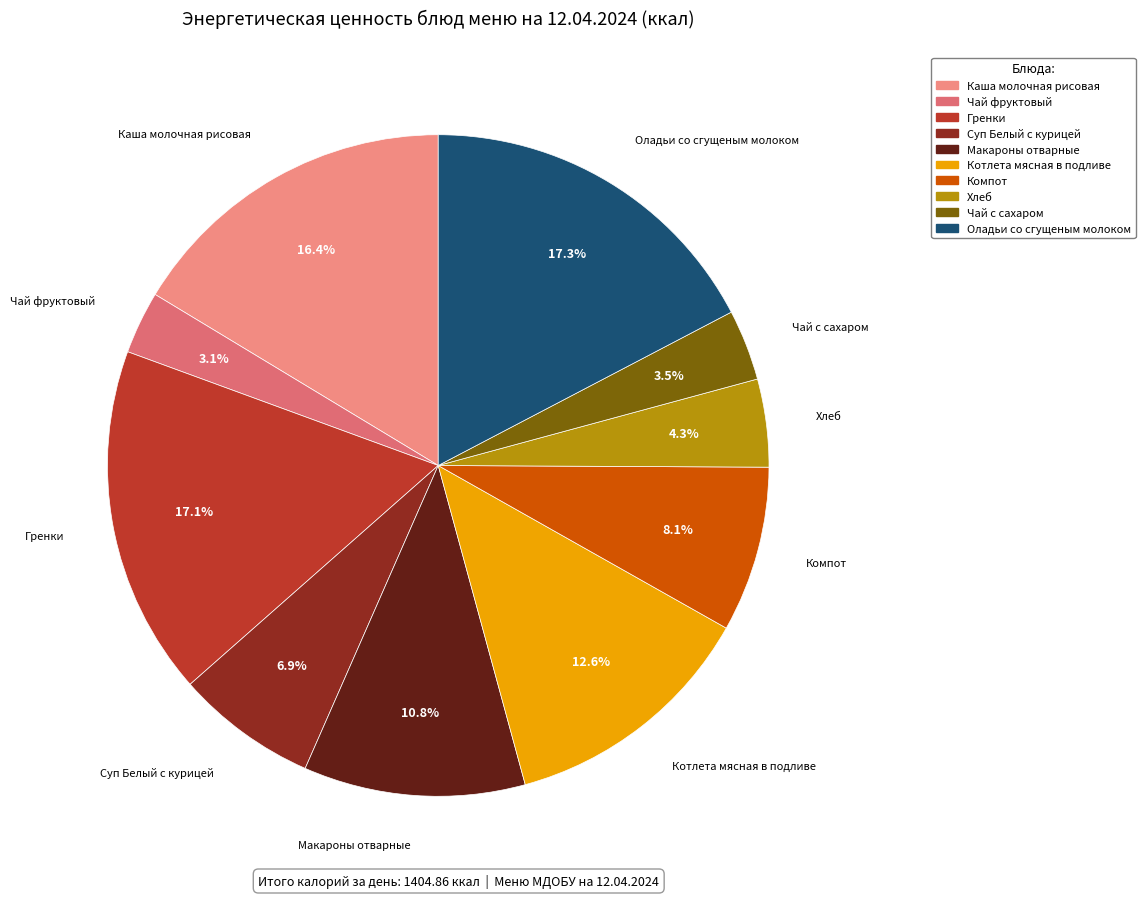

What portion of the pie excludes Котлета мясная в подливе?

87.4%